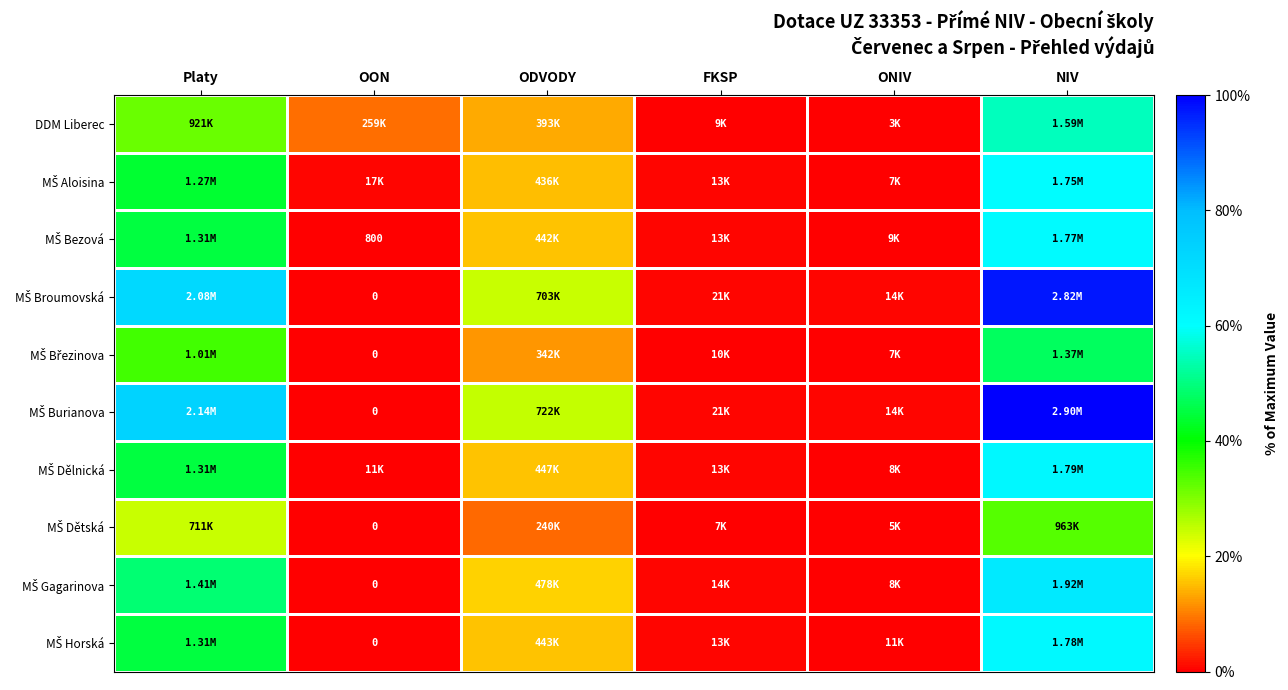

Rank the series by their maximum value, from highest to lowest.

MŠ Burianova, MŠ Broumovská, MŠ Gagarinova, MŠ Dělnická, MŠ Horská, MŠ Bezová, MŠ Aloisina, DDM Liberec, MŠ Březinova, MŠ Dětská